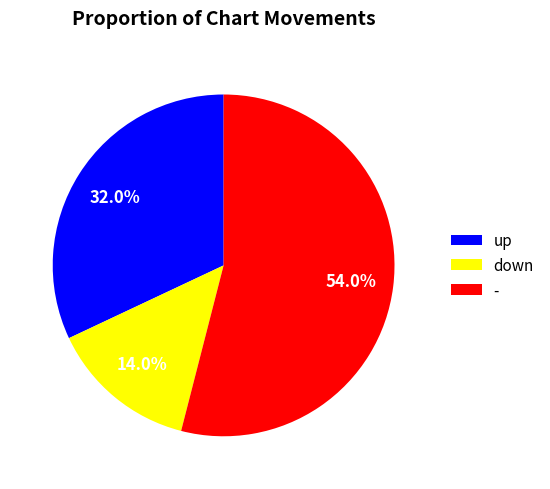

Is there a majority slice in this chart?

Yes